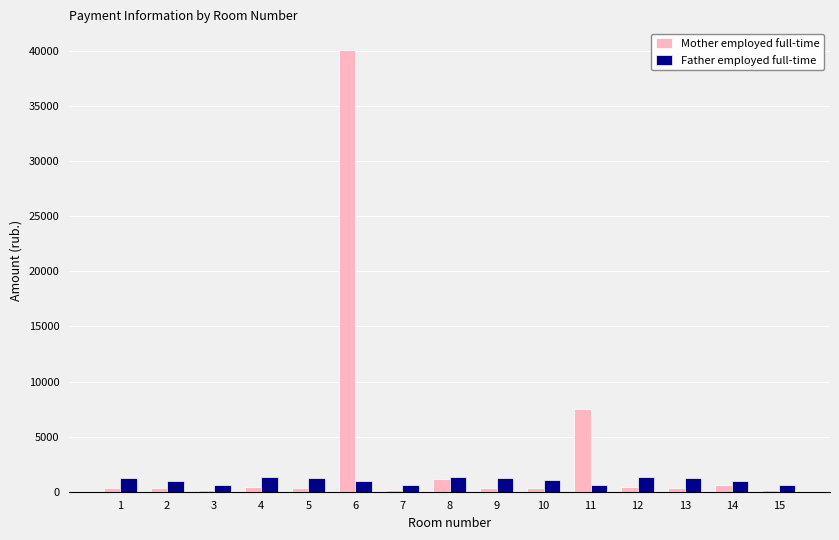

What is the average value of the Father employed full-time series?

1041.6